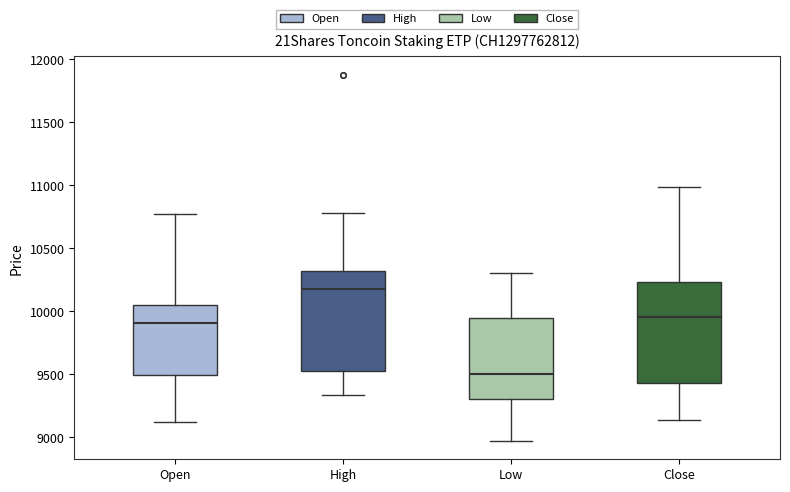

Which box has the lowest median line?

Low